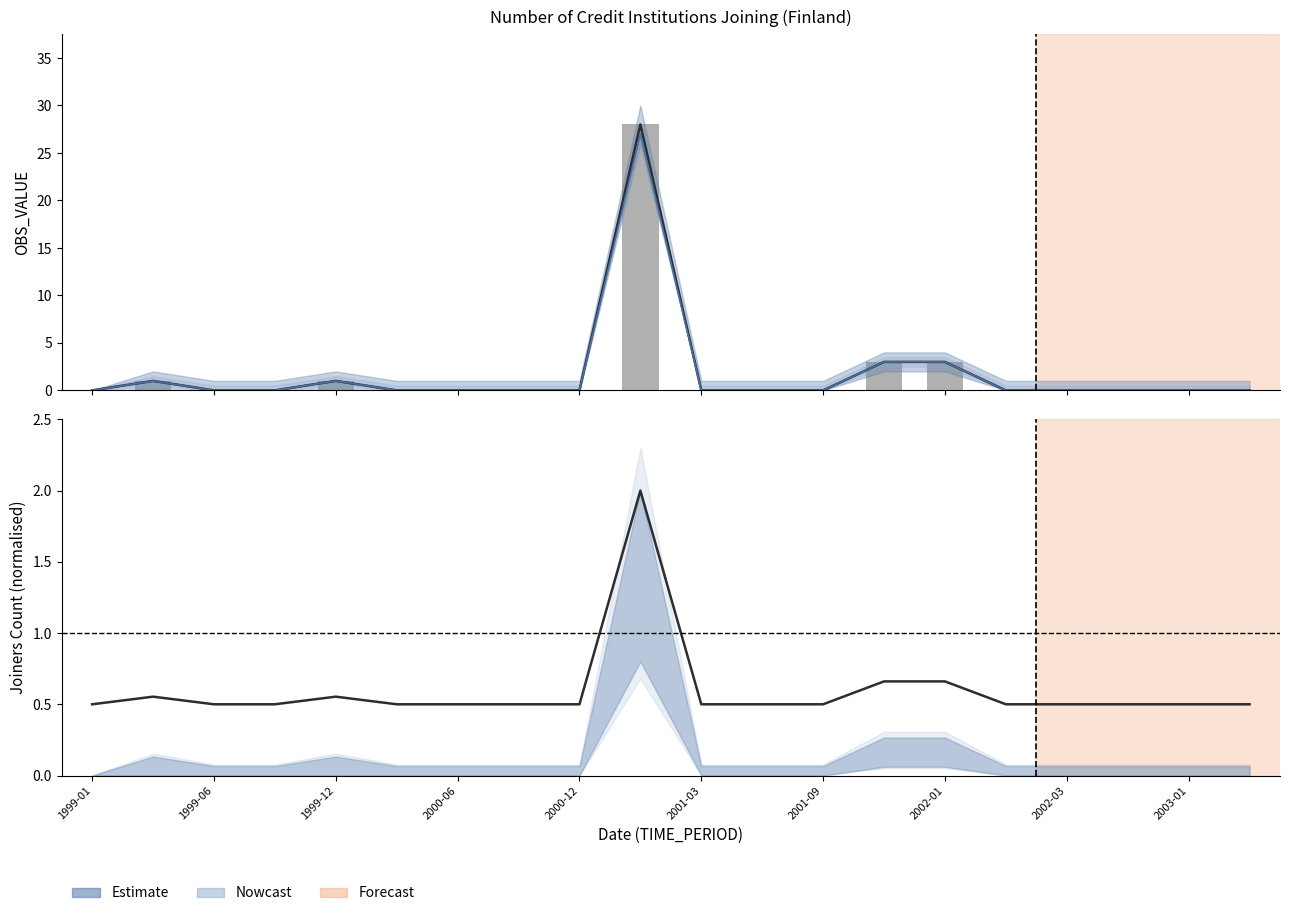

What is the value of the Estimate bar at the 4th from the left?

0.5